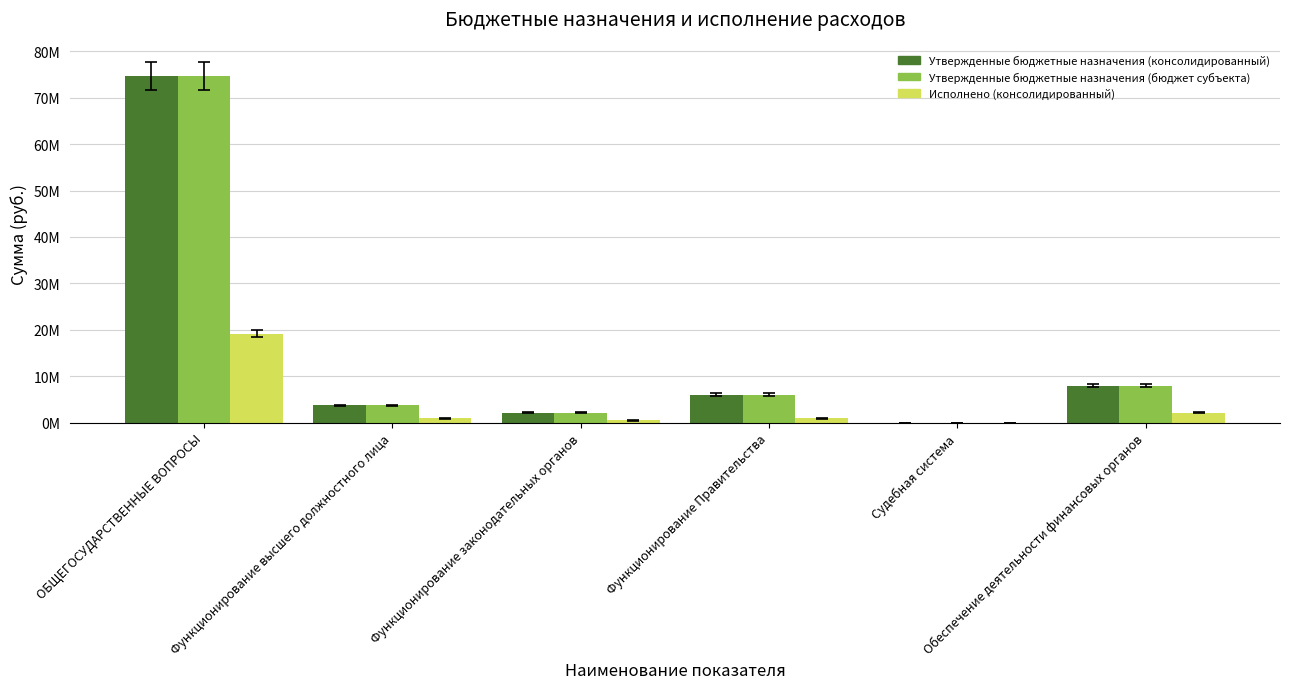

List the series in order of their peak value, lowest first.

Исполнено (консолидированный), Утвержденные бюджетные назначения (консолидированный), Утвержденные бюджетные назначения (бюджет субъекта)